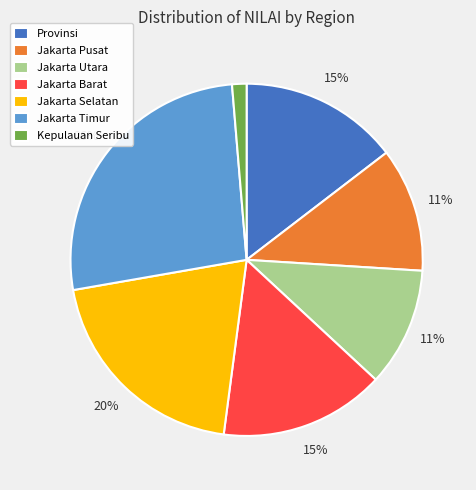

What is the largest slice in the pie chart?

Jakarta Timur